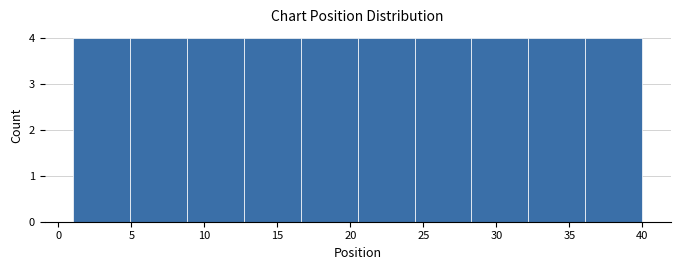

Reading left to right, transcribe this chart: for each bar, give the range it covers on the x-axis and its height. Neither the bar edges nor the heights are printed on the chart, so give them approximately, as read against the axes.

1.0 to 4.9: 4
4.9 to 8.8: 4
8.8 to 12.7: 4
12.7 to 16.6: 4
16.6 to 20.5: 4
20.5 to 24.4: 4
24.4 to 28.3: 4
28.3 to 32.2: 4
32.2 to 36.1: 4
36.1 to 40.0: 4